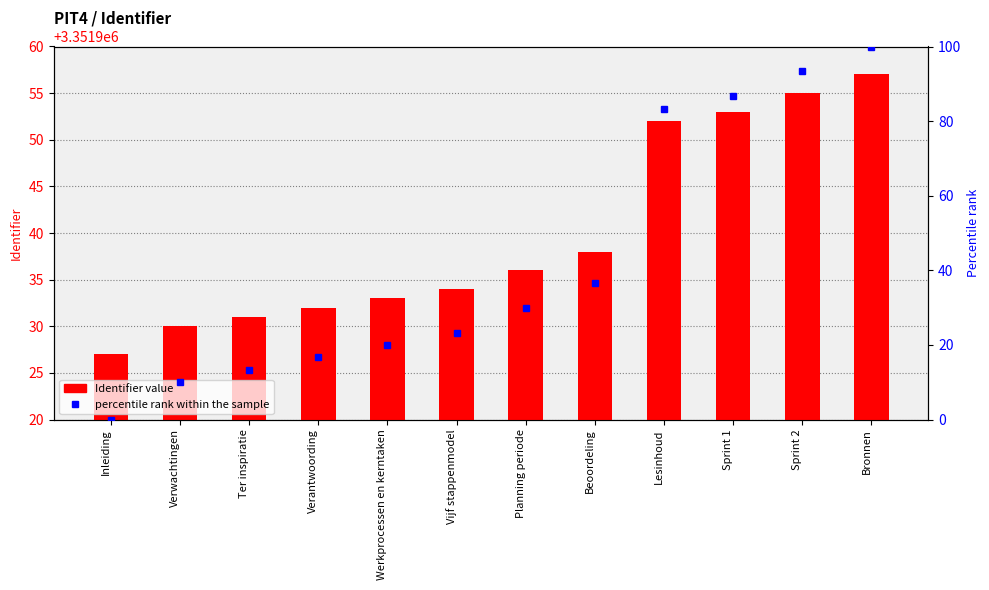

Reading left to right, transcribe all the data shown in this chart.

Identifier value: 3351927.0	3351930.0	3351931.0	3351932.0	3351933.0	3351934.0	3351936.0	3351938.0	3351952.0	3351953.0	3351955.0	3351957.0
percentile rank within the sample: 0.0	10.0	13.3	16.7	20.0	23.3	30.0	36.7	83.3	86.7	93.3	100.0